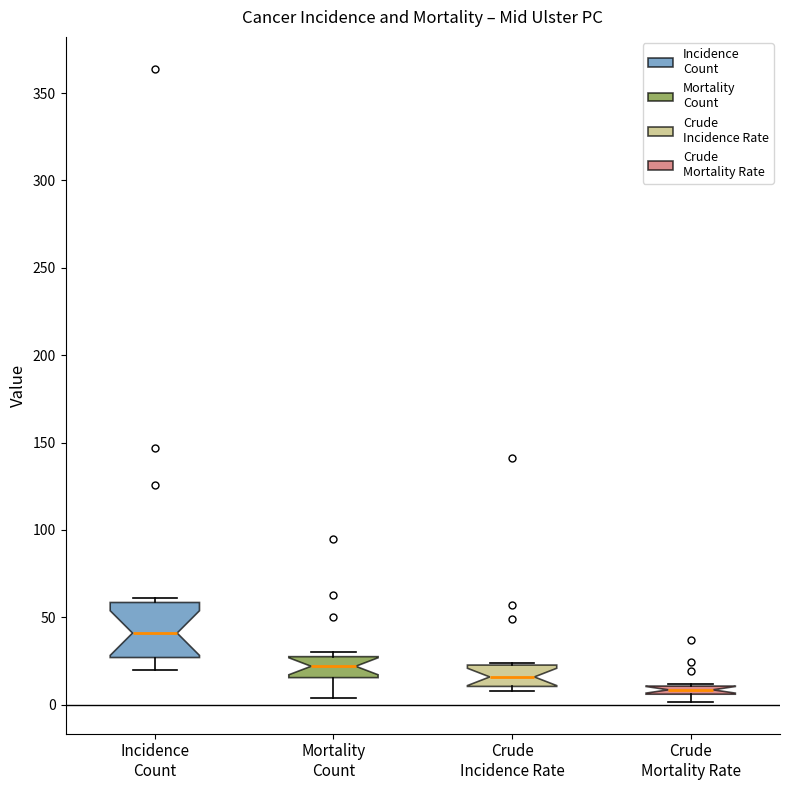

Comparing the boxes themselves (not the whiskers), which one is the tallest?

Incidence Count